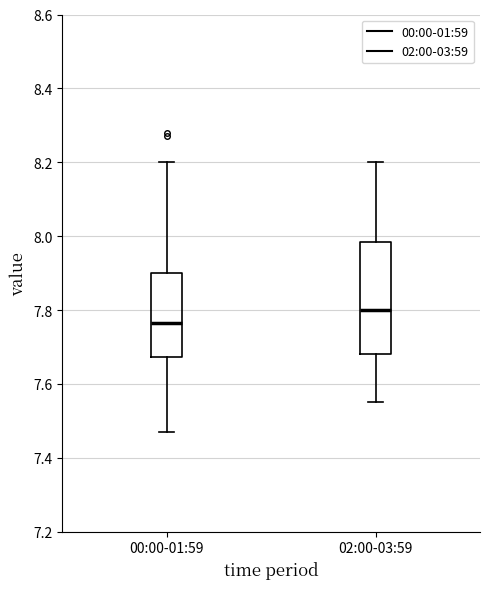

Which box's median line is the lowest?

00:00-01:59